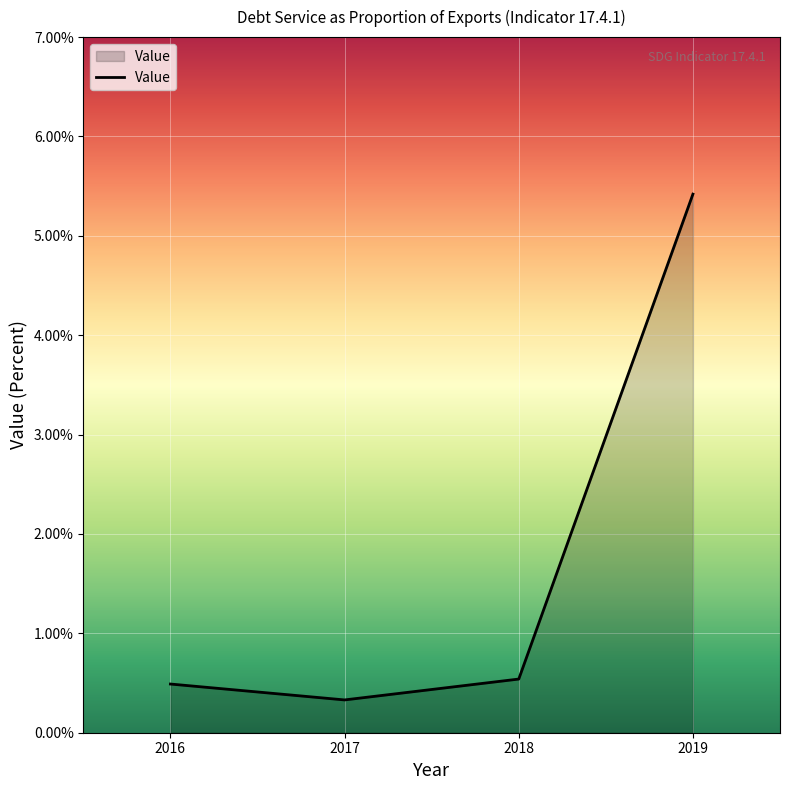

Does the chart display data point markers on the line(s)?

No